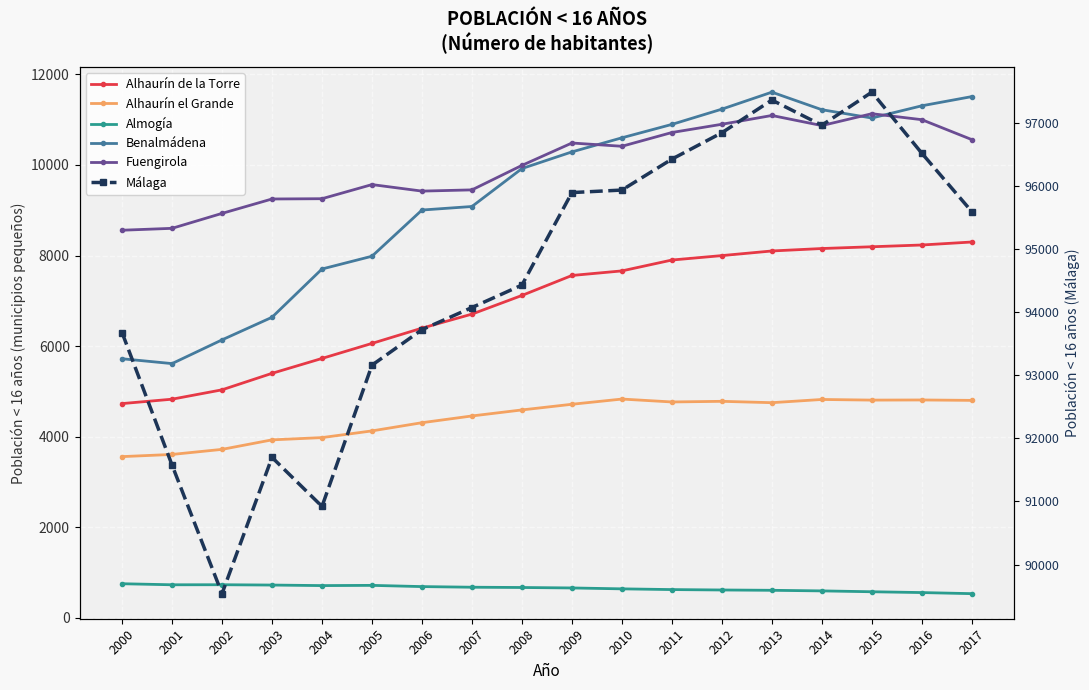

What is the difference between the Alhaurín el Grande values at 2004 and 2002?

260